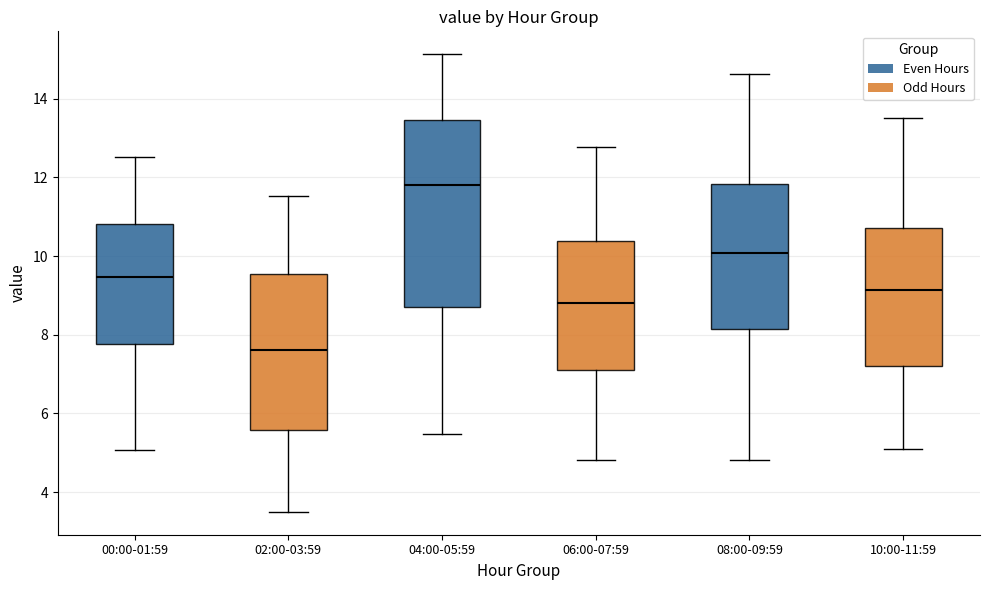

Comparing the boxes themselves (not the whiskers), which one is the tallest?

04:00-05:59